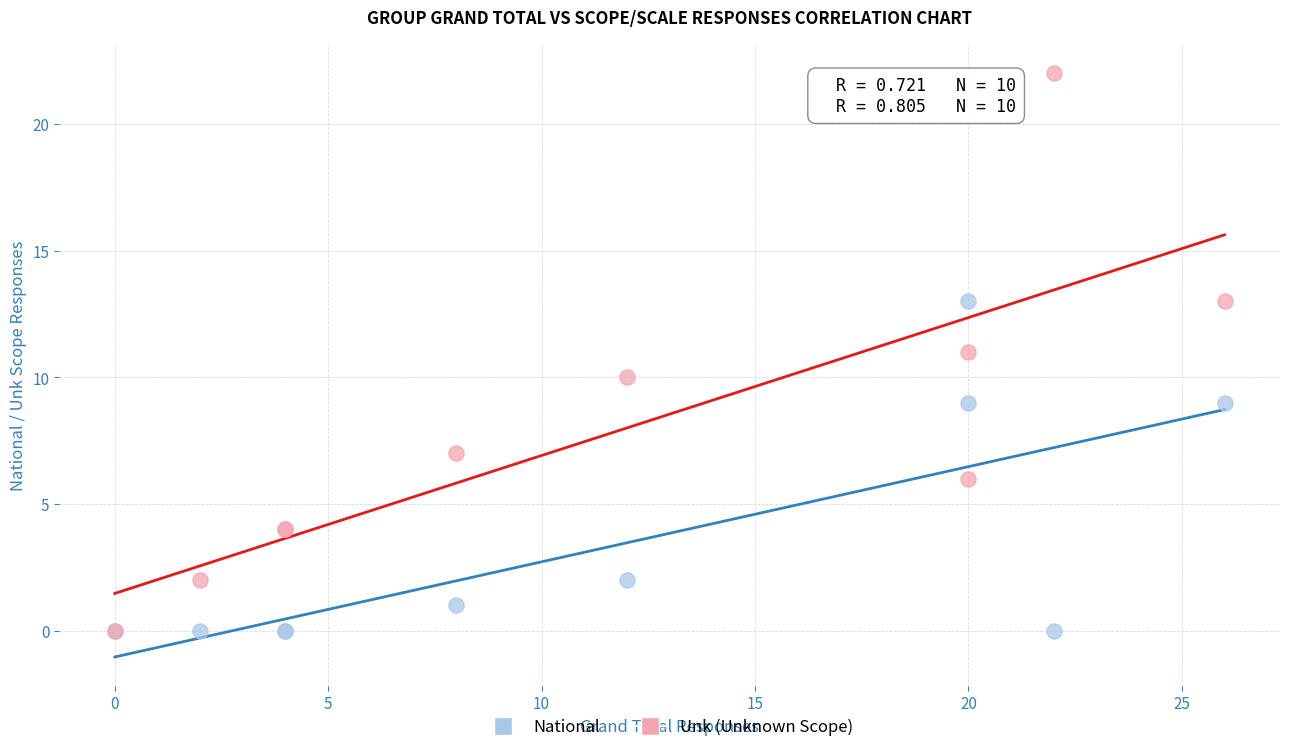

What are all the series names shown in the legend?

National, Unk (Unknown Scope)